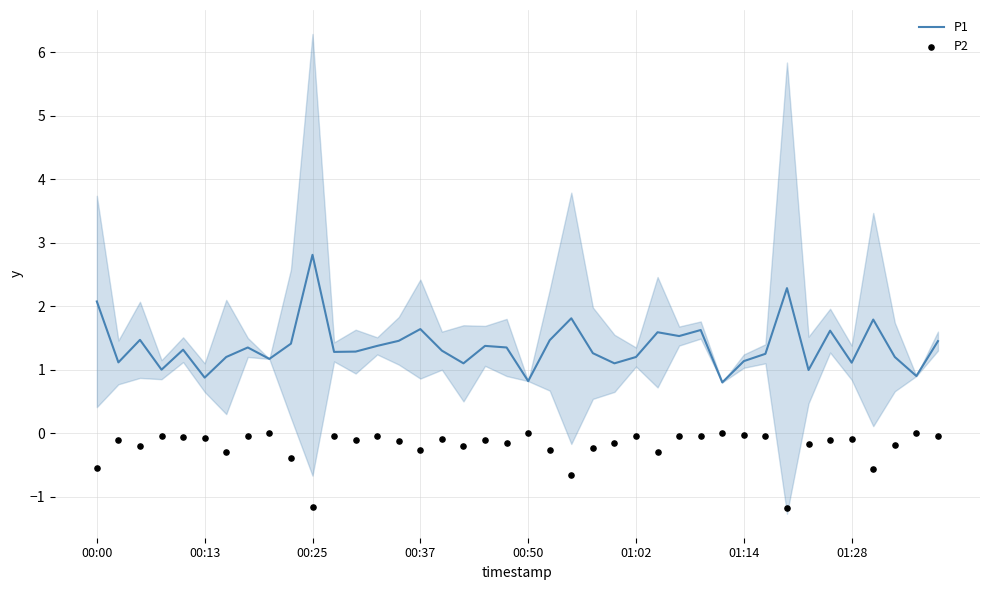

Which series reaches the minimum Y coordinate?

P2